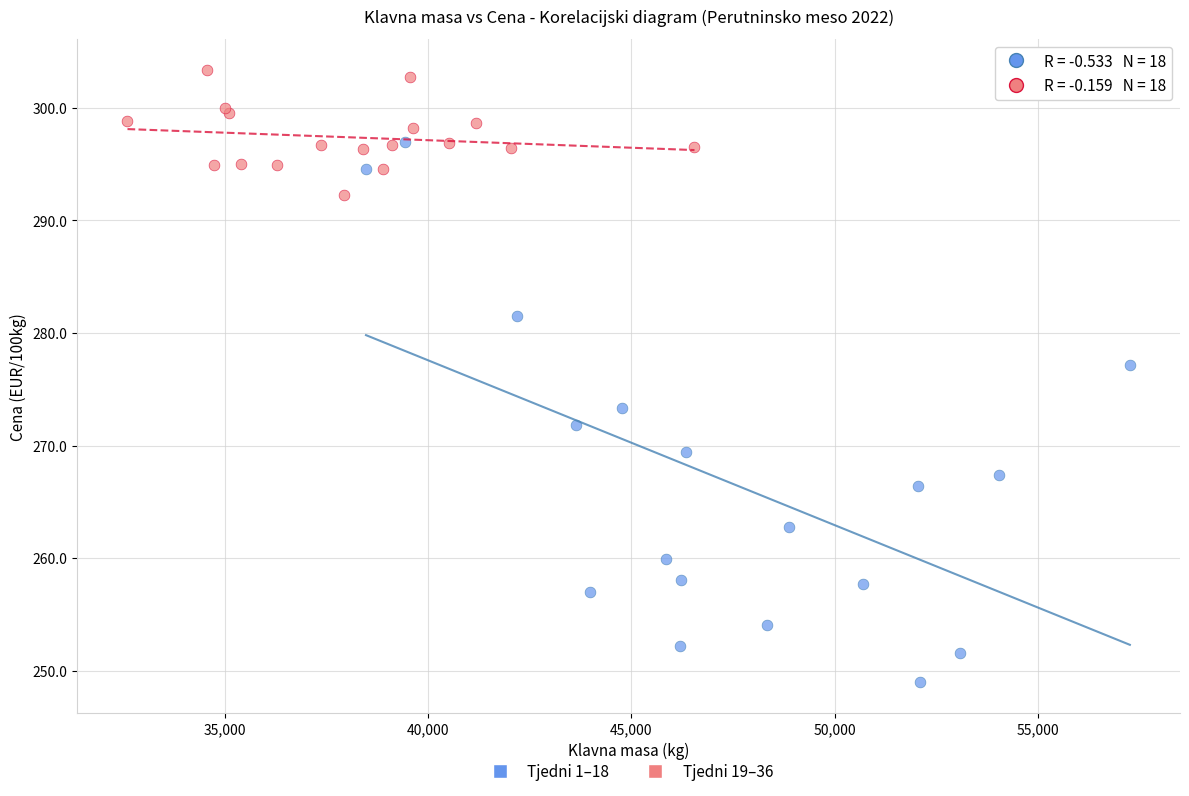

Which series contains the highest Y value?

Tjedni 19–36